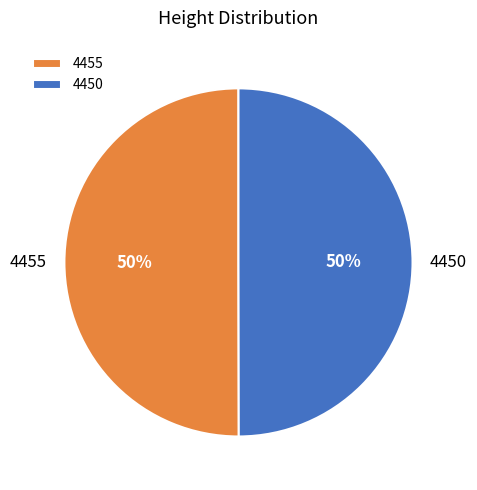

To the nearest percent, what percentage of the pie is 4450?

50%